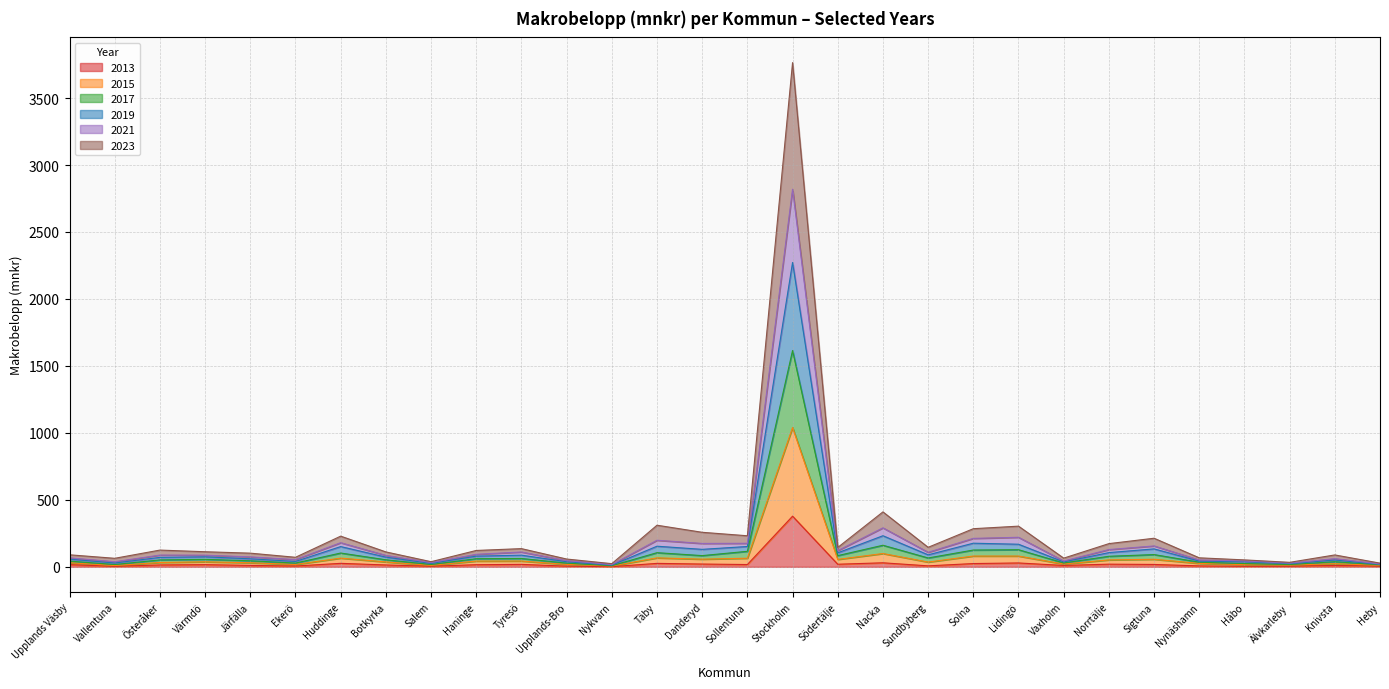

At which category is the sum across all series the highest?

Stockholm